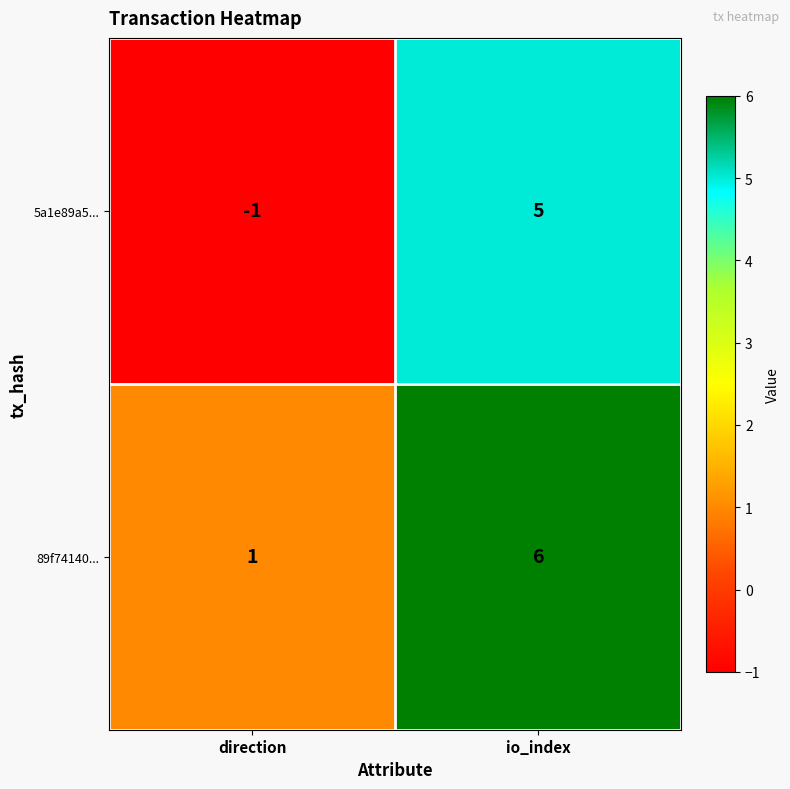

Where is 5a1e89a5... nearest to the value 2?

direction